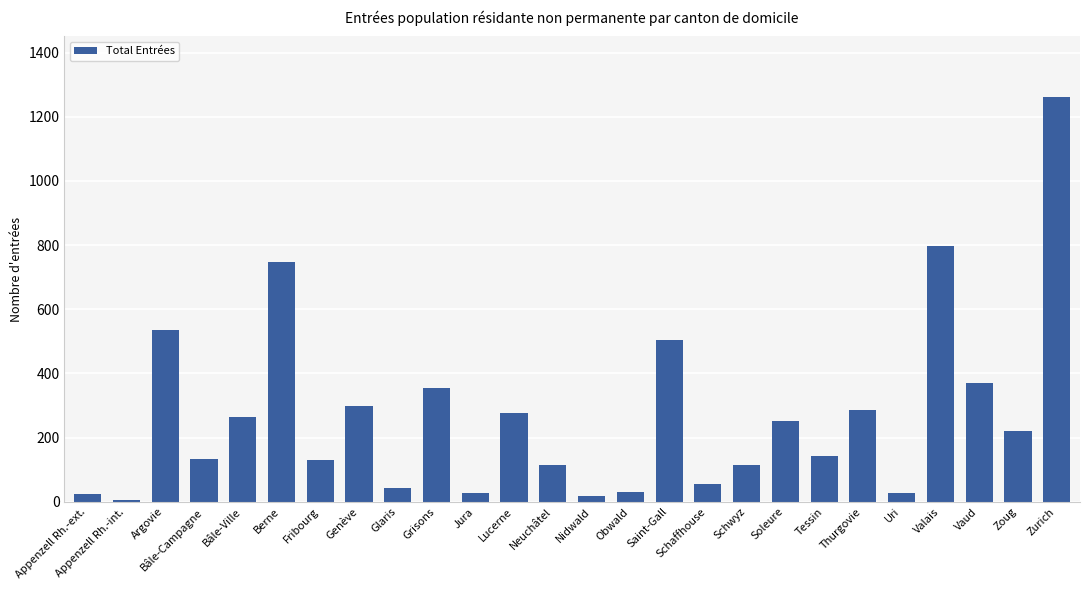

What position from the left is Jura?

11